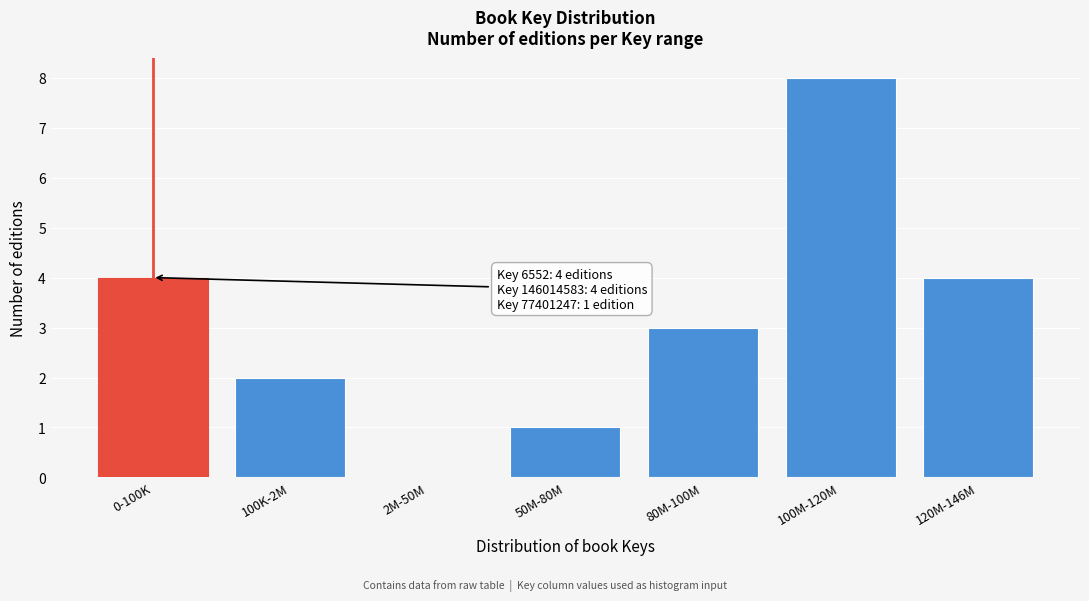

Reading right to left, extract all data points from this chart.

120M-146M=4	100M-120M=8	80M-100M=3	50M-80M=1	2M-50M=0	100K-2M=2	0-100K=4